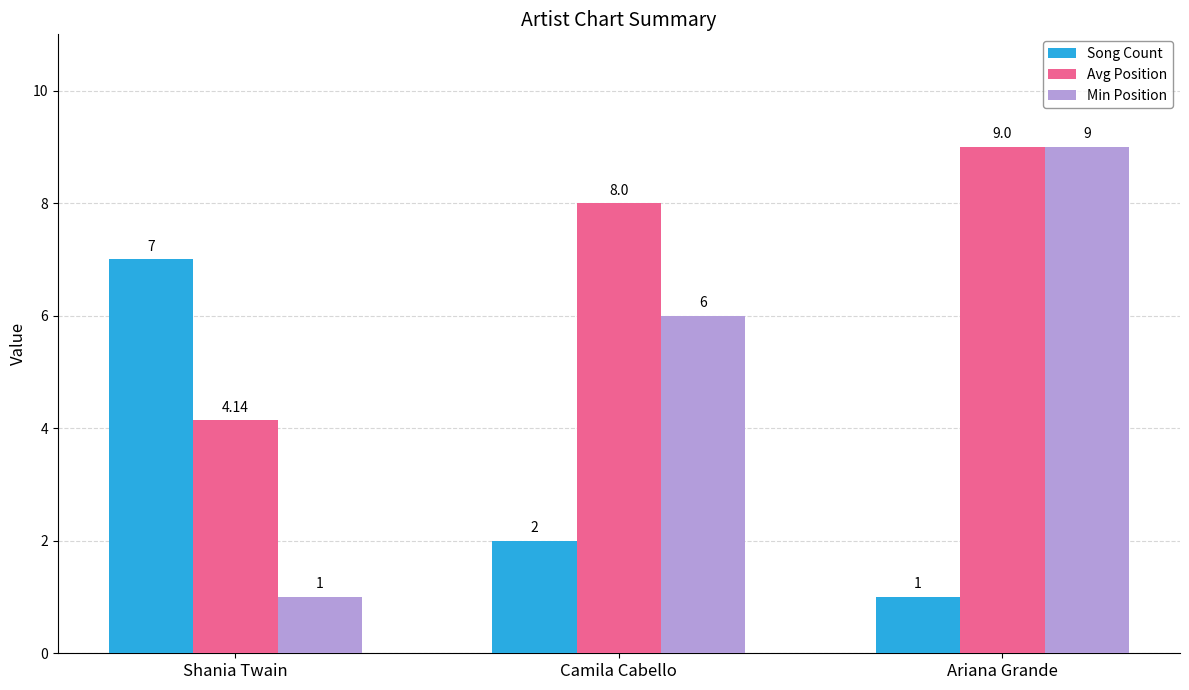

The value of Min Position at Ariana Grande is 13.0. True or false?

False